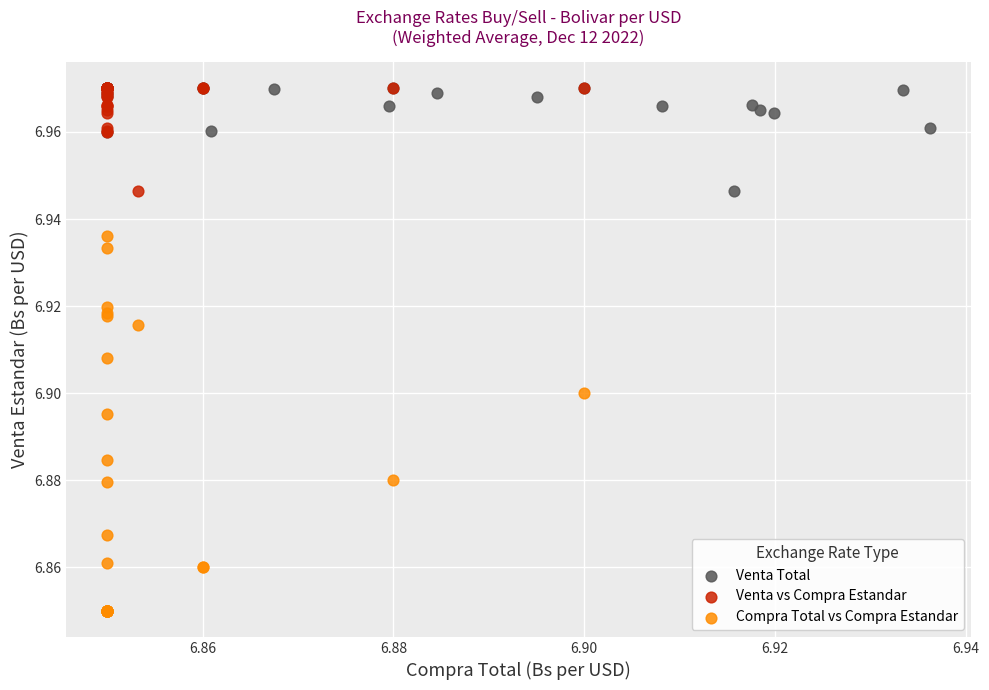

Which series contains the lowest Y value?

Compra Total vs Compra Estandar